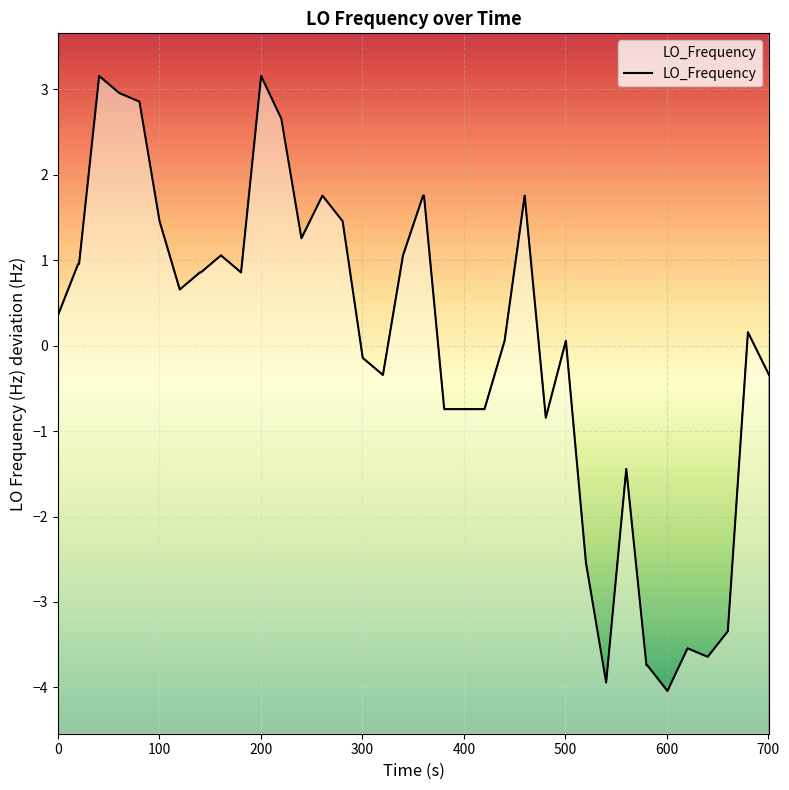

True or false: the data has more than 1 interior local peaks.

True